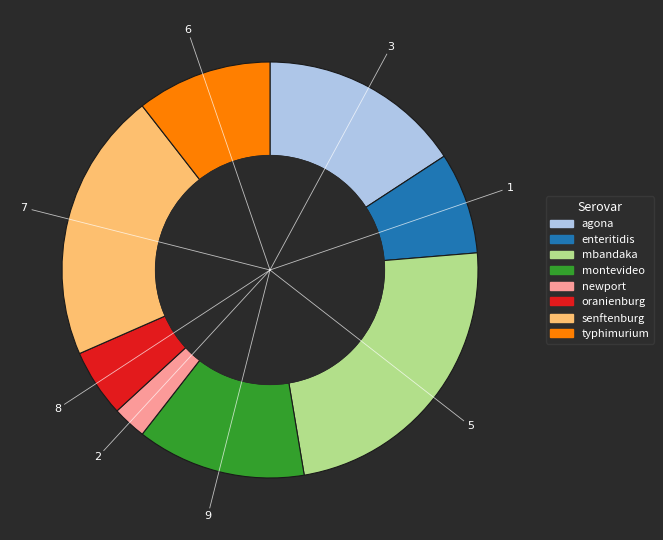

Approximately how many times larger is the value at senftenburg compared to typhimurium?

2.0